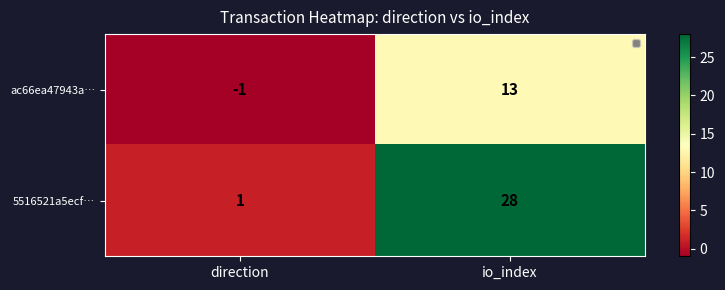

What is the difference between the maximum and minimum values in the 5516521a5ecf… series?

27